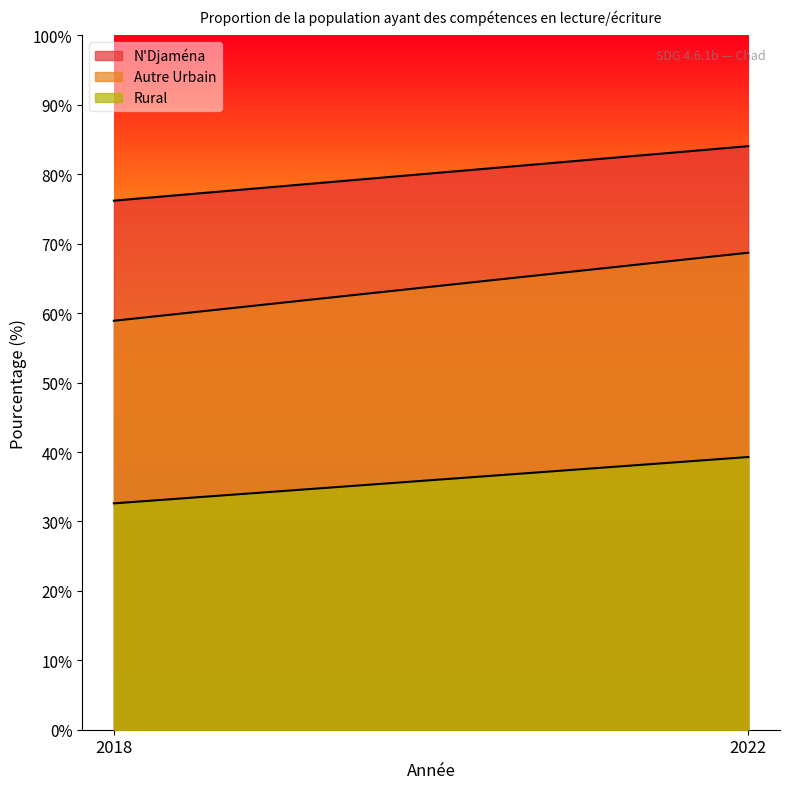

True or false: N'Djaména has a value of 76.2 at 2018.

True